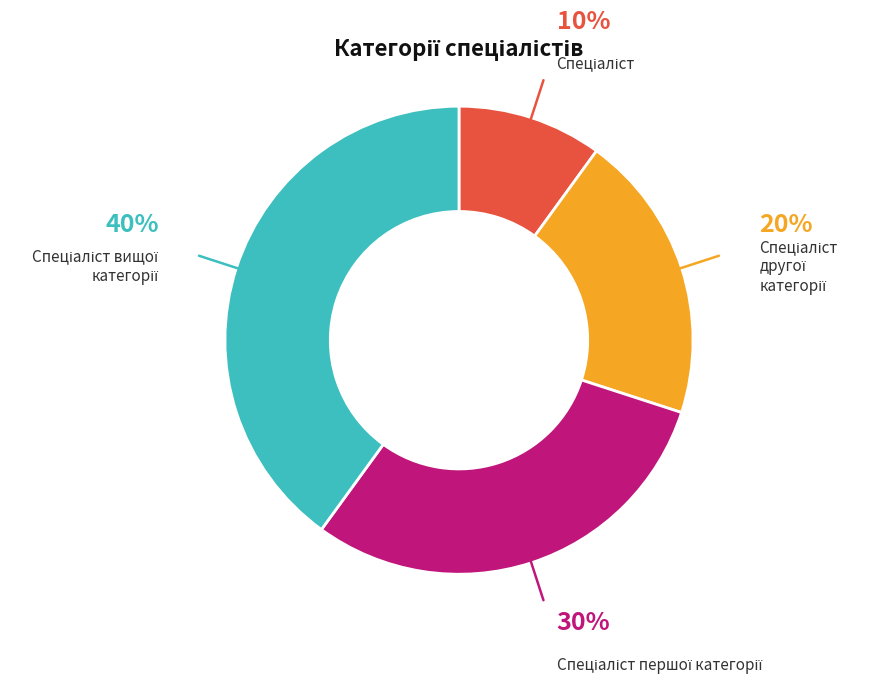

Is there a majority slice in this chart?

No